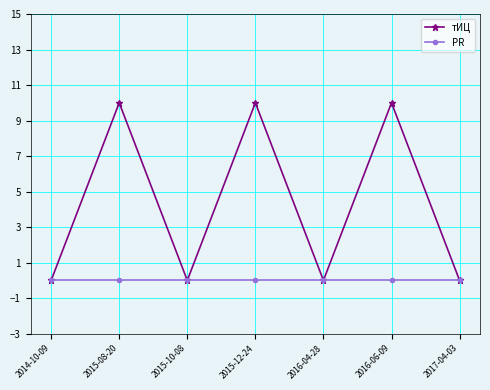

Rank the series by their average value, from highest to lowest.

тИЦ, PR